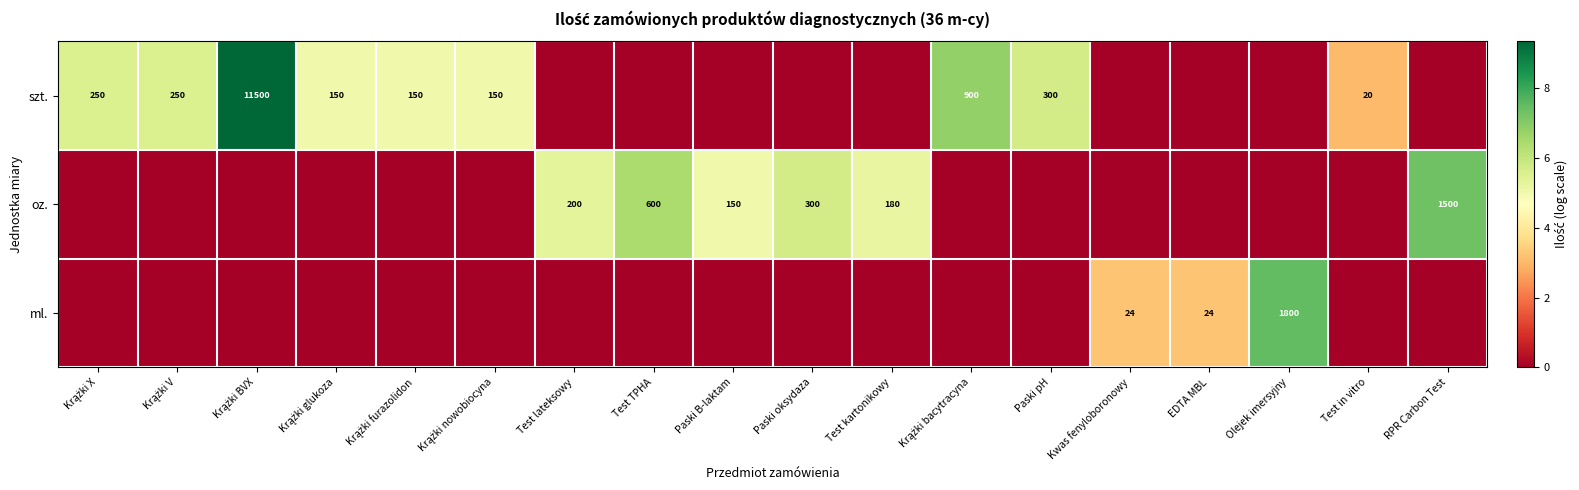

True or false: oz. has a value of 1000 at RPR Carbon Test.

False